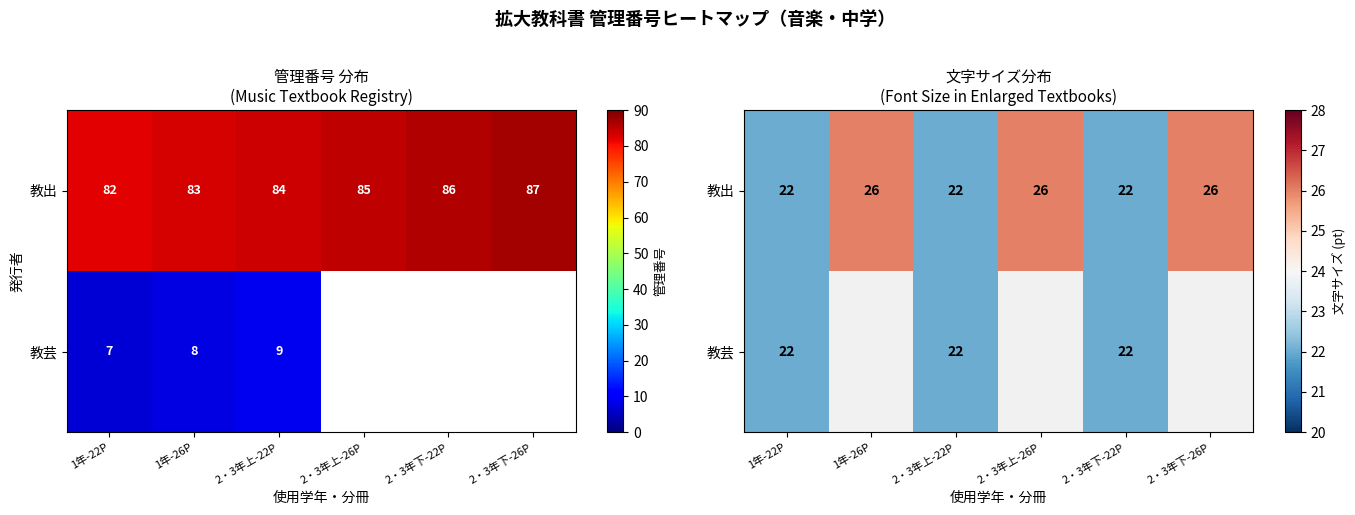

The value of 教出 at 1年-26P is 26.0. True or false?

True